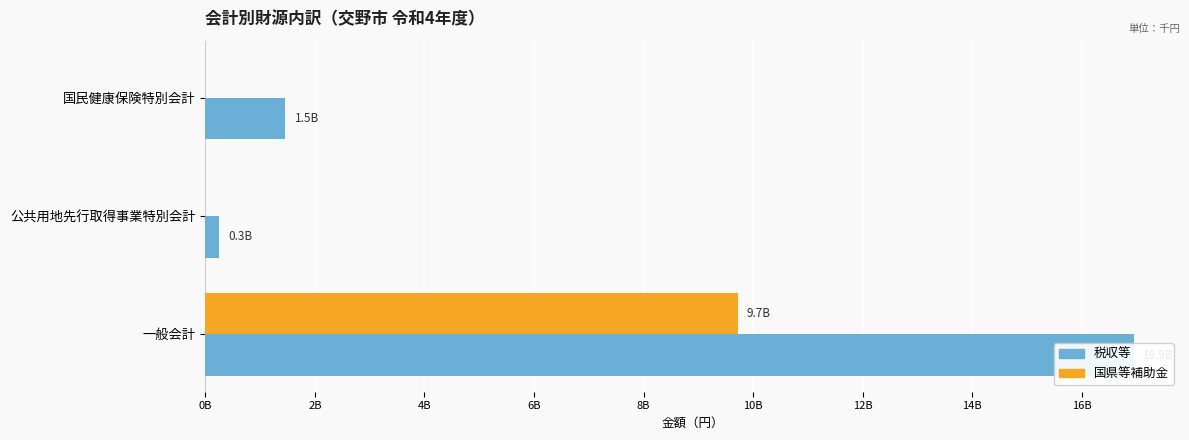

How many values in the 国県等補助金 series exceed 0?

1